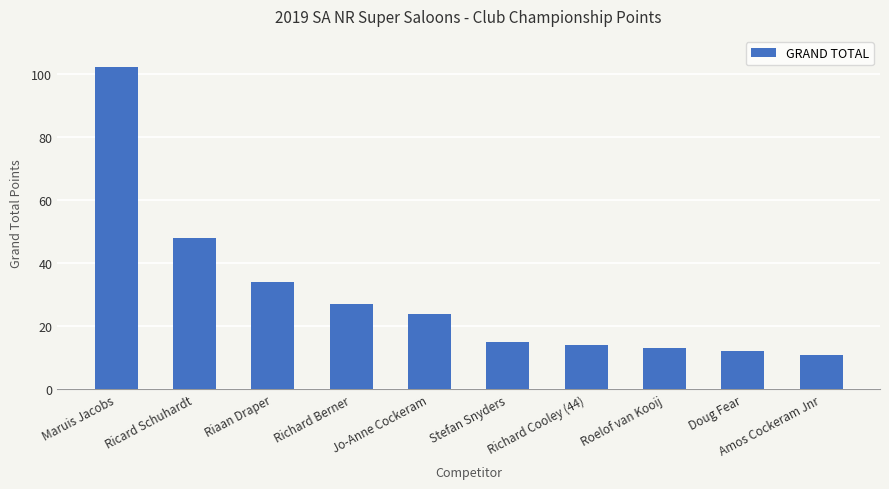

What is the ratio of the value at Jo-Anne Cockeram to the value at Maruis Jacobs?

0.2